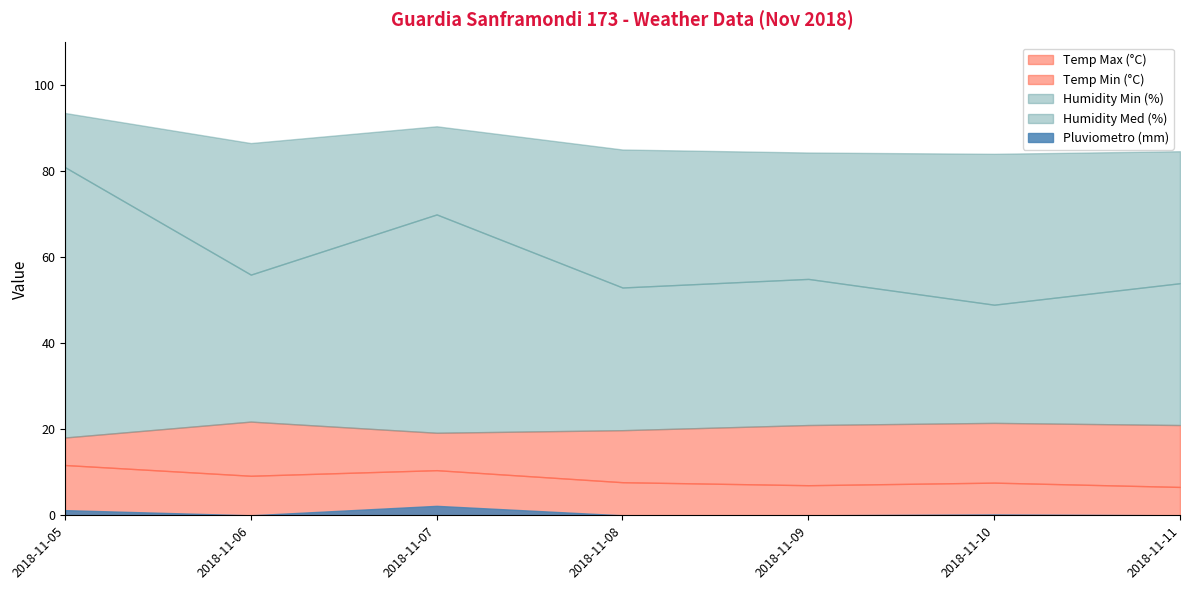

What is the difference between the highest and lowest values at 2018-11-05?

92.4